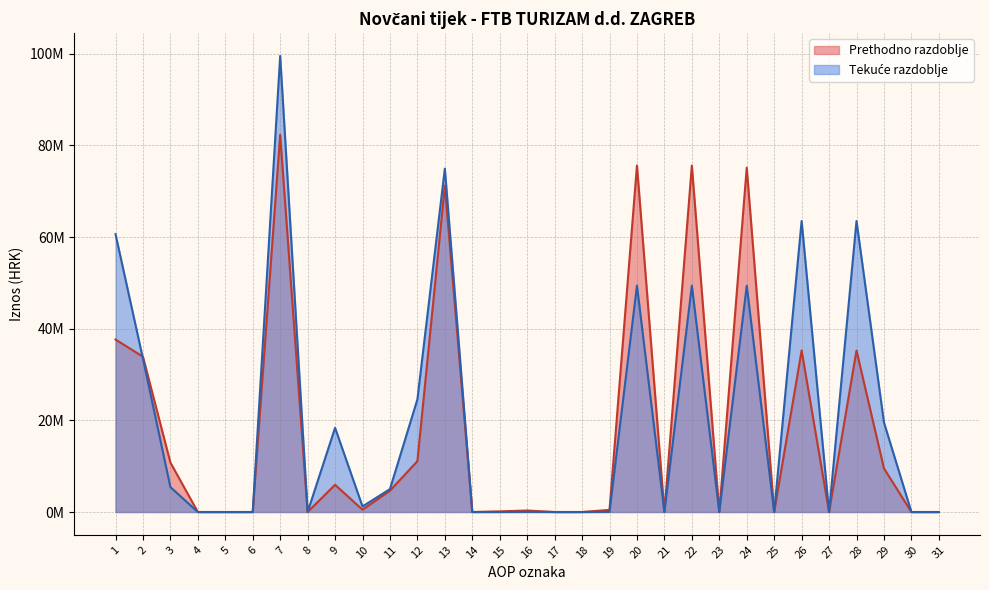

How many data points in Prethodno razdoblje are above 465470?

15